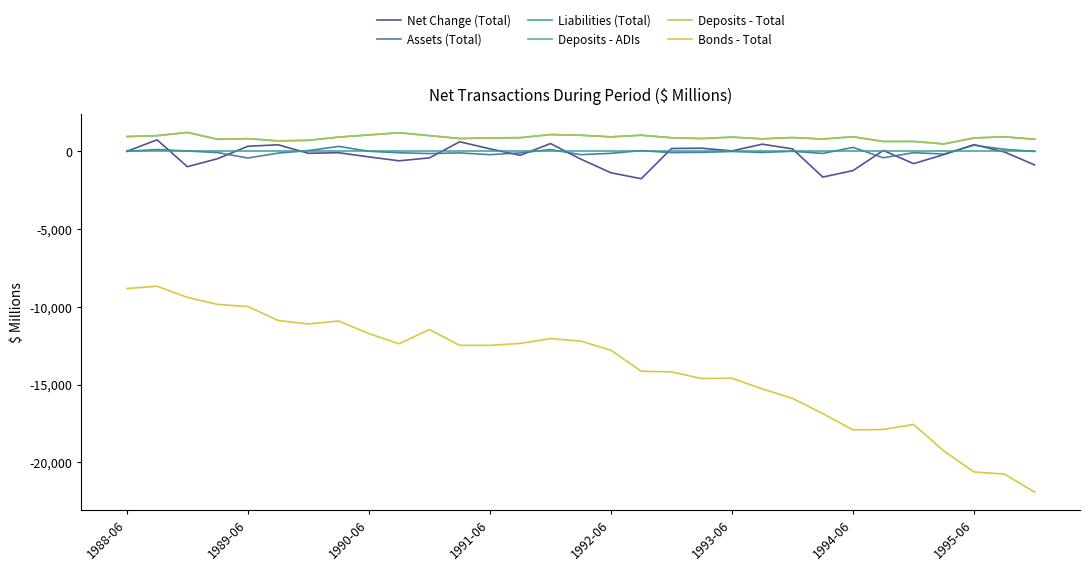

What is the minimum value shown in the chart?

-21903